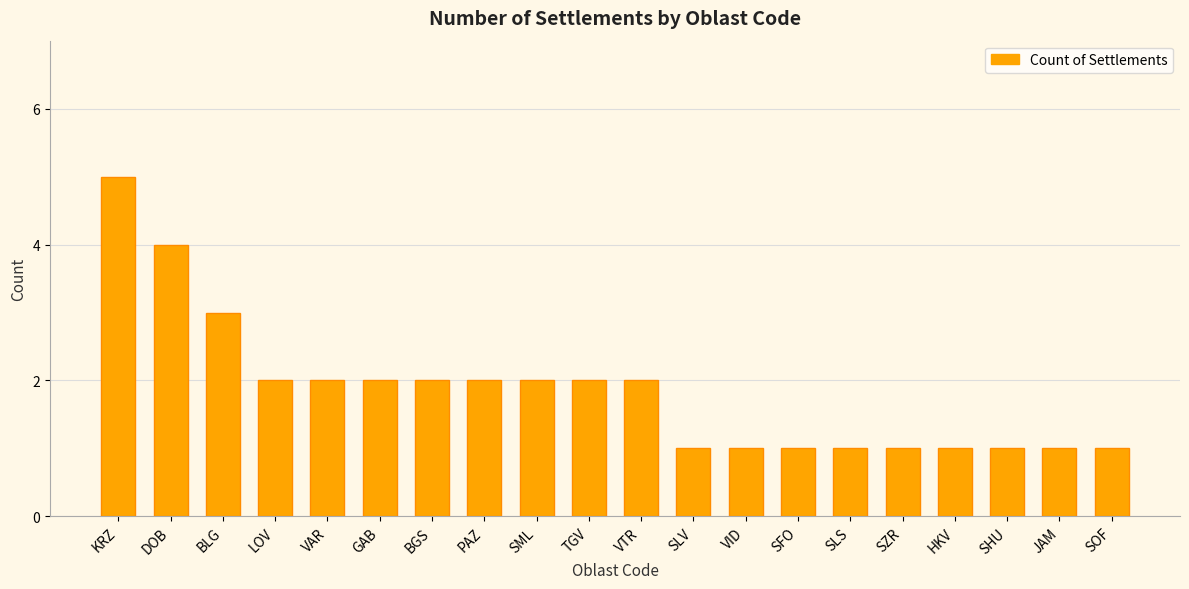

What position from the right is VID?

8